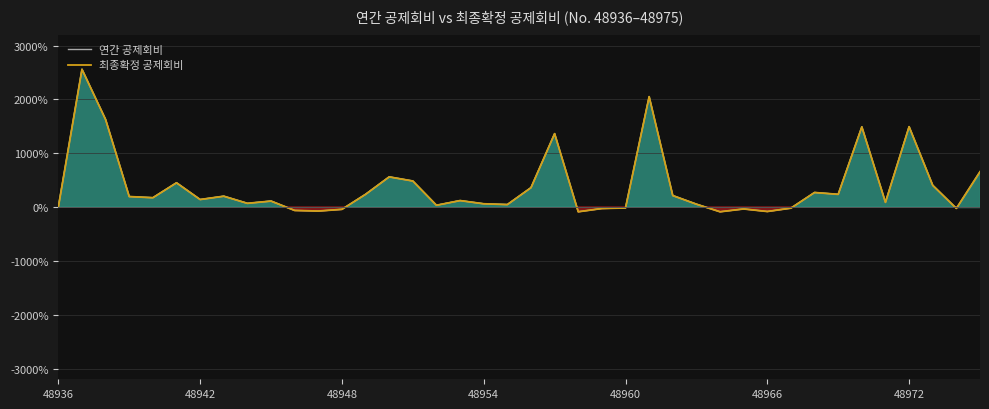

In 연간 공제회비, how many points are higher than both neighbors (excluding endpoints)?

12